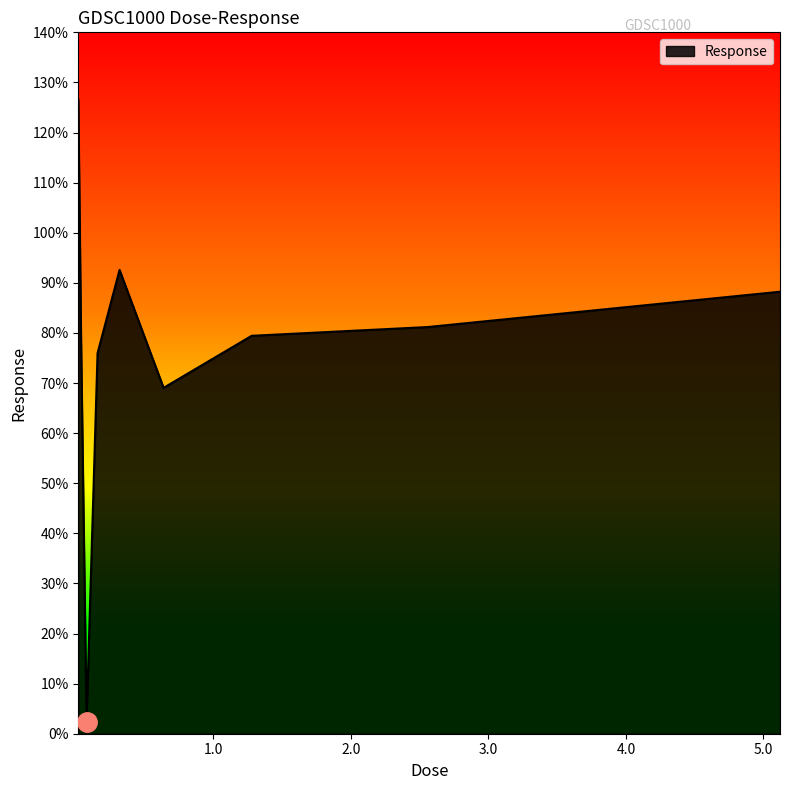

What is the sum of all values?

694.3